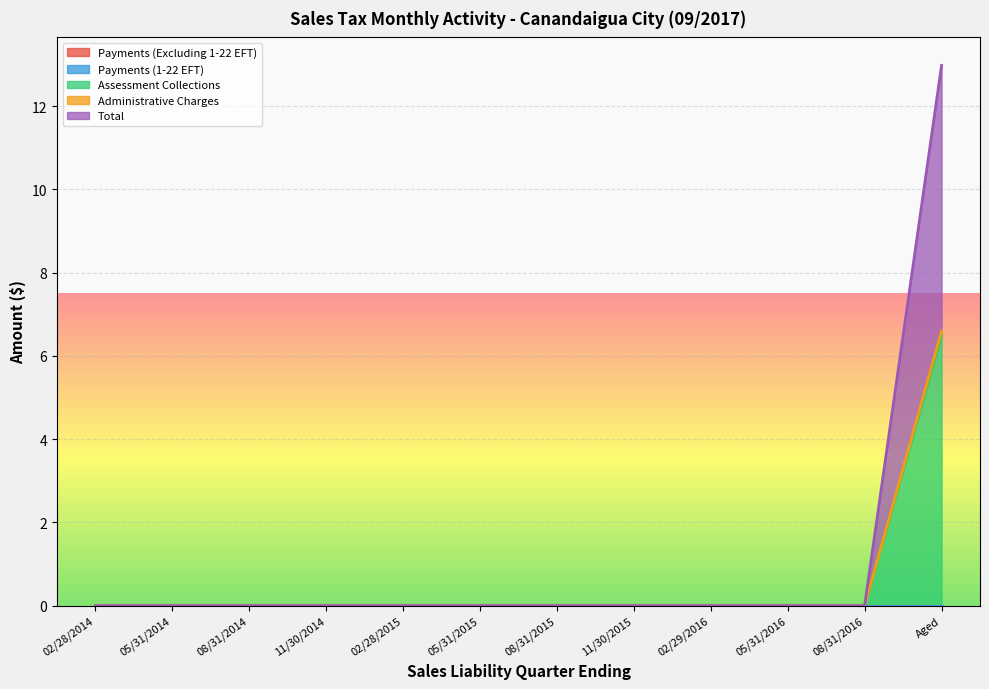

Which category has the lowest value in the Administrative Charges series?

02/28/2014